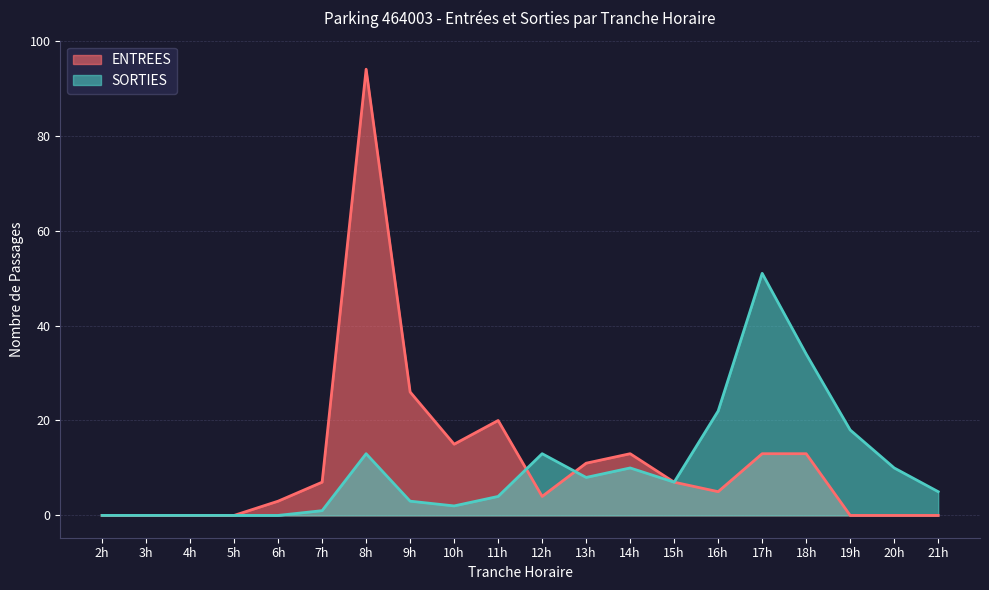

How many data points in ENTREES are above 7?

8